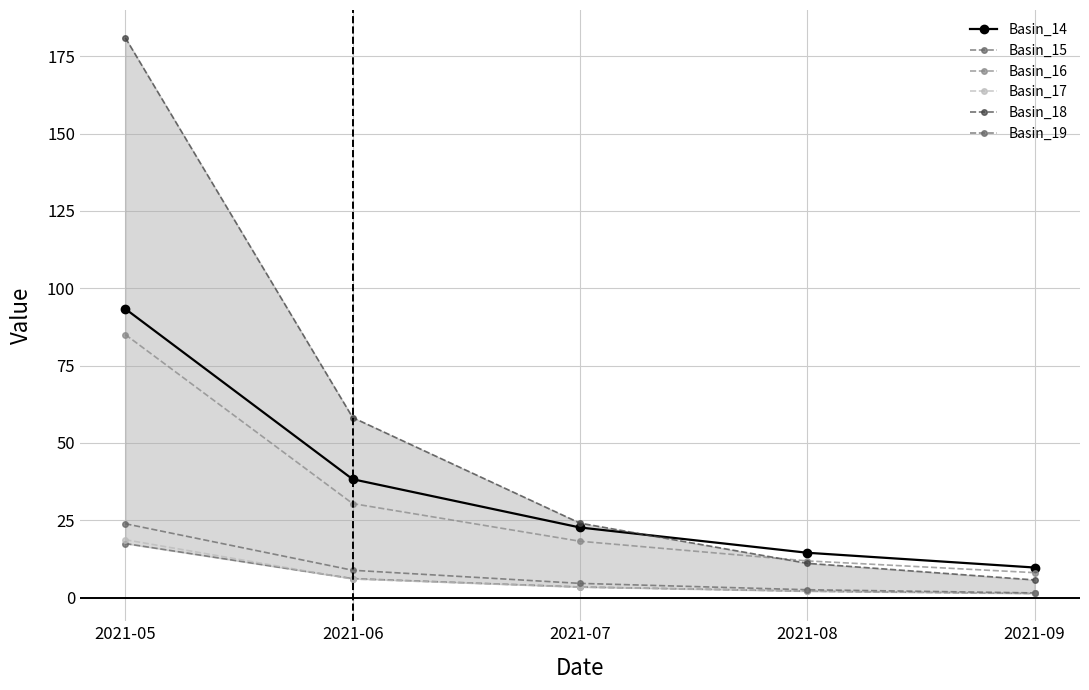

At which label does Basin_15 first exceed 3?

2021-05